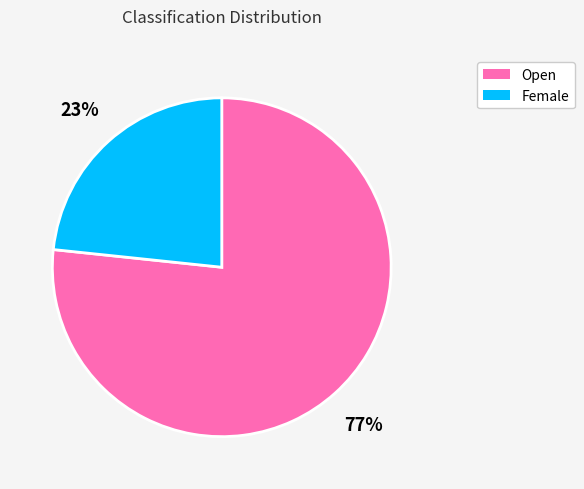

Rank the categories by value from lowest to highest.

Female, Open